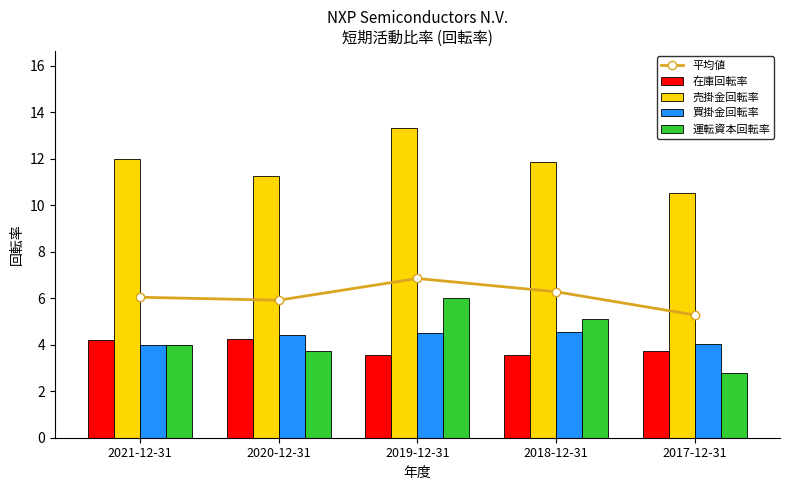

How many data points in 買掛金回転率 are less than 4?

1